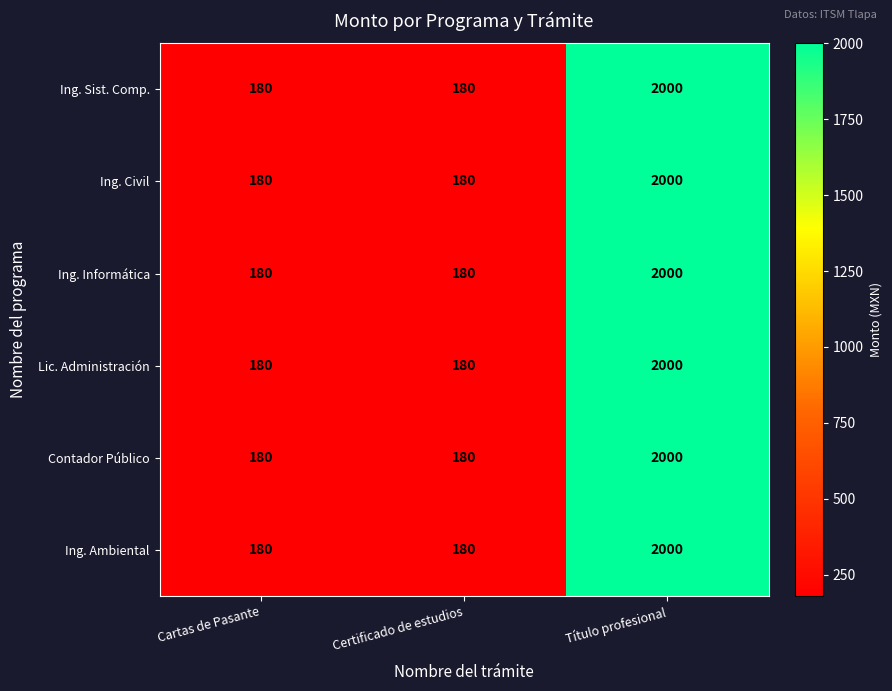

What is the difference between the maximum and minimum values in the Ing. Ambiental series?

1820